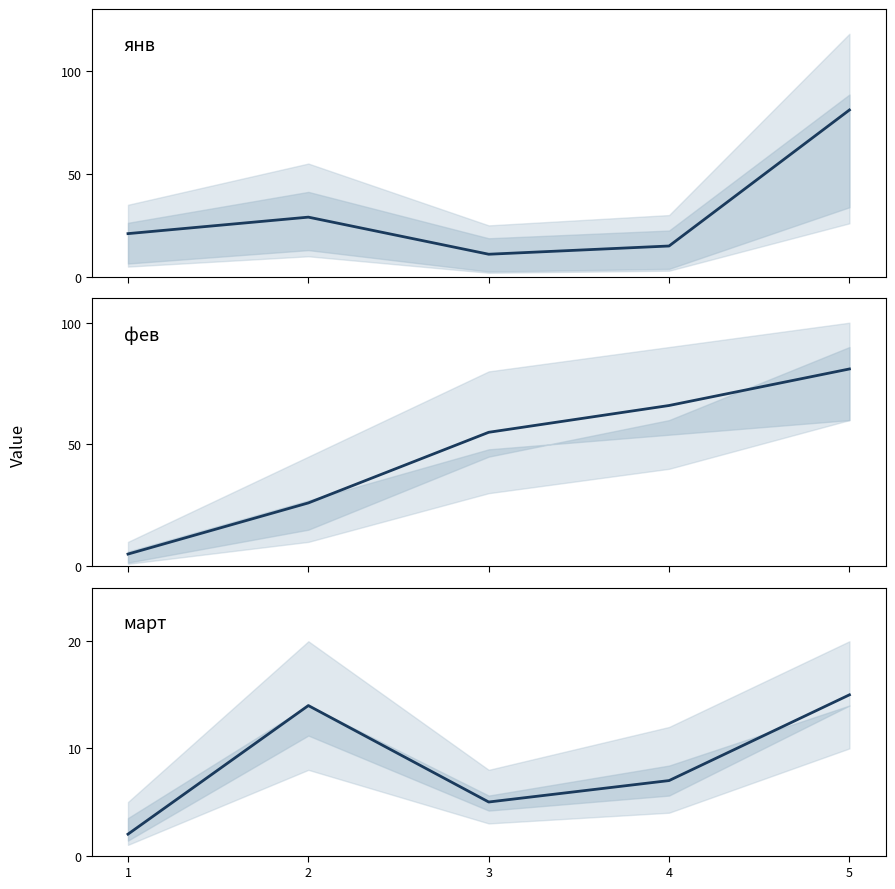

True or false: фев and март intersect in this chart.

False